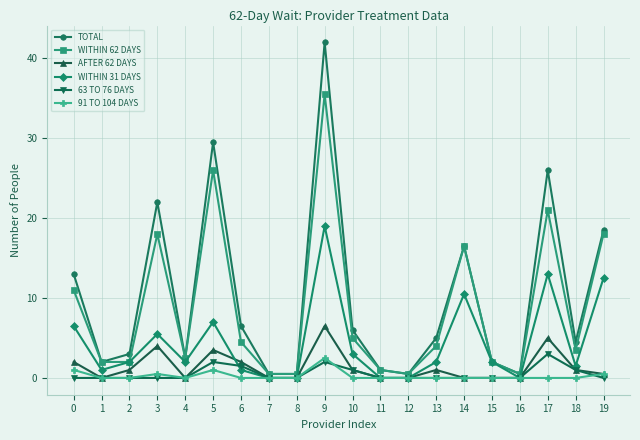

What is the difference between the second highest and second lowest values in the TOTAL series?

29.0